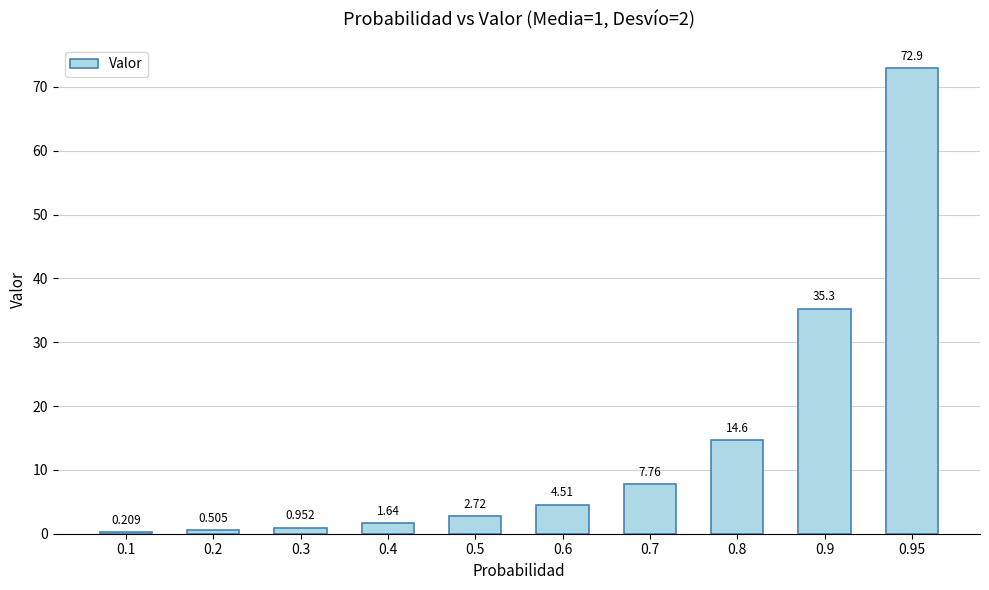

Reading left to right, list all the values displayed in this chart.

0.1=0.2	0.2=0.5	0.3=1.0	0.4=1.6	0.5=2.7	0.6=4.5	0.7=7.8	0.8=14.6	0.9=35.3	0.95=72.9